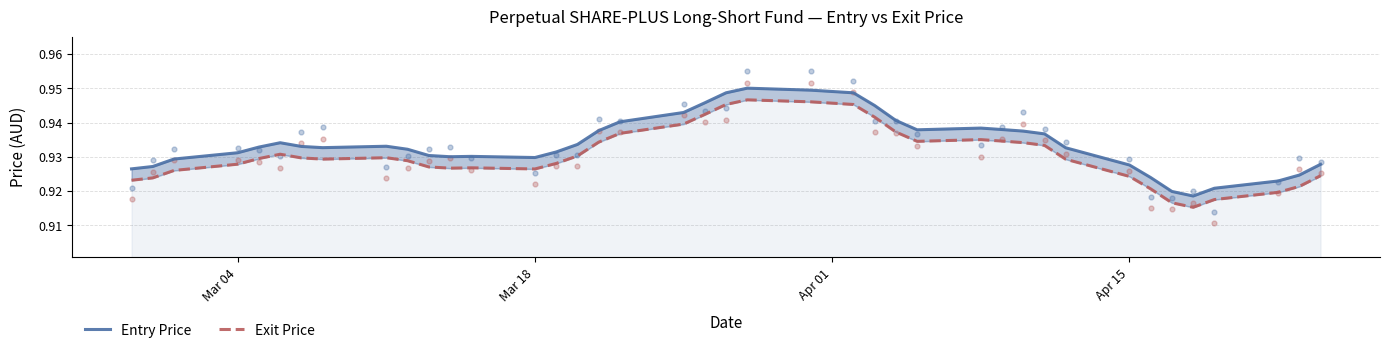

At how many categories does at least one series exceed 0?

40